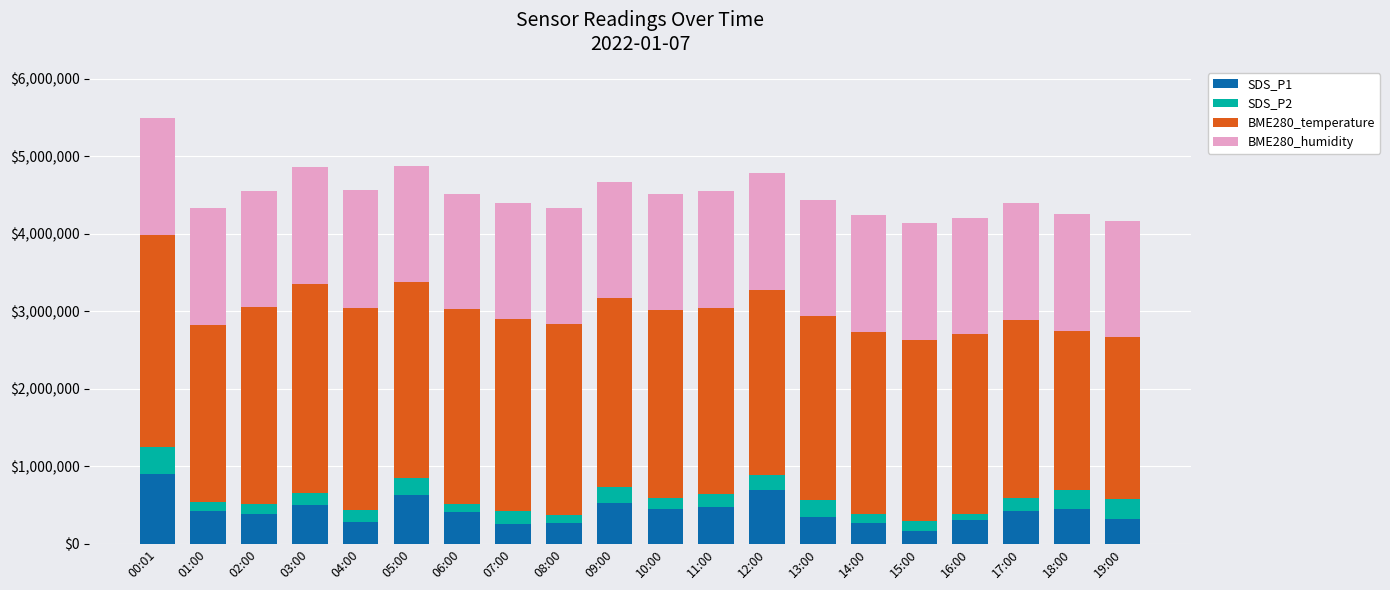

What is the difference between the SDS_P1 values at 12:00 and 07:00?

440800.0